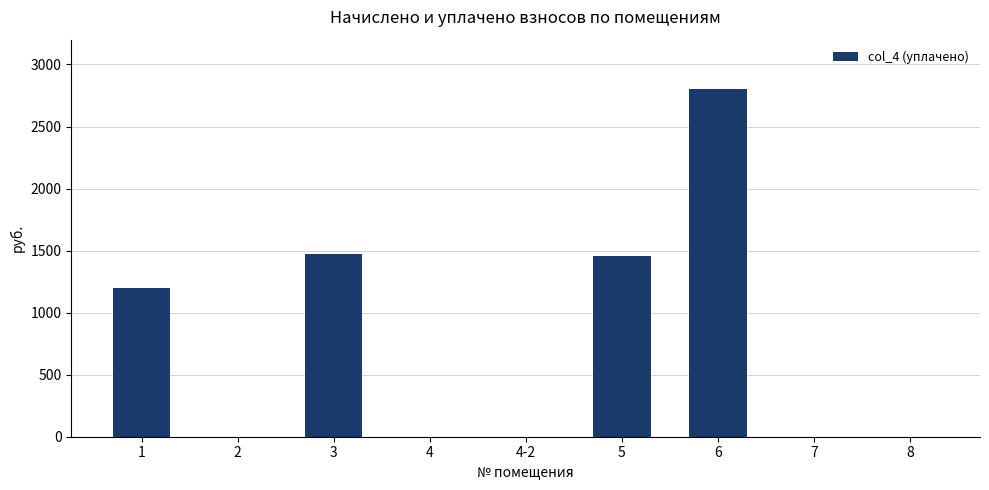

Are the bars horizontal?

No